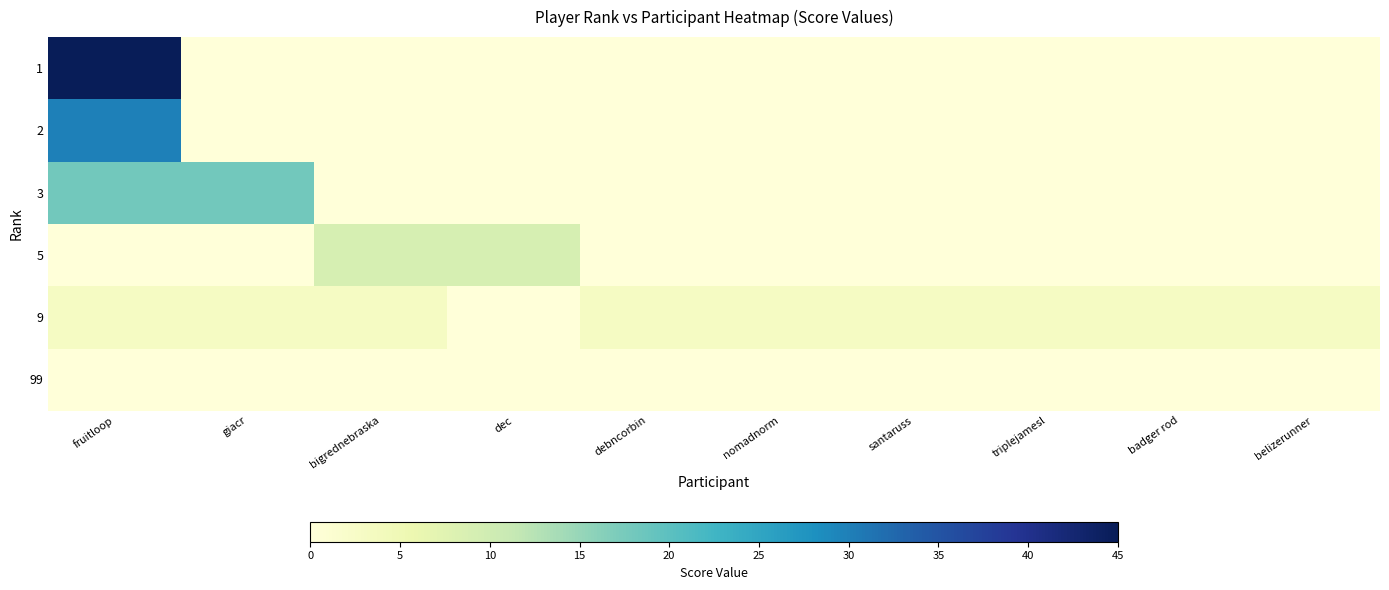

Reading left to right, extract all data points from this chart.

1: fruitloop=45	giacr=0	bigrednebraska=0	dec=0	debncorbin=0	nomadnorm=0	santaruss=0	triplejamesl=0	badger rod=0	belizerunner=0
2: fruitloop=30	giacr=0	bigrednebraska=0	dec=0	debncorbin=0	nomadnorm=0	santaruss=0	triplejamesl=0	badger rod=0	belizerunner=0
3: fruitloop=18	giacr=18	bigrednebraska=0	dec=0	debncorbin=0	nomadnorm=0	santaruss=0	triplejamesl=0	badger rod=0	belizerunner=0
5: fruitloop=0	giacr=0	bigrednebraska=9	dec=9	debncorbin=0	nomadnorm=0	santaruss=0	triplejamesl=0	badger rod=0	belizerunner=0
9: fruitloop=3	giacr=3	bigrednebraska=3	dec=0	debncorbin=3	nomadnorm=3	santaruss=3	triplejamesl=3	badger rod=3	belizerunner=3
99: fruitloop=0	giacr=0	bigrednebraska=0	dec=0	debncorbin=0	nomadnorm=0	santaruss=0	triplejamesl=0	badger rod=0	belizerunner=0